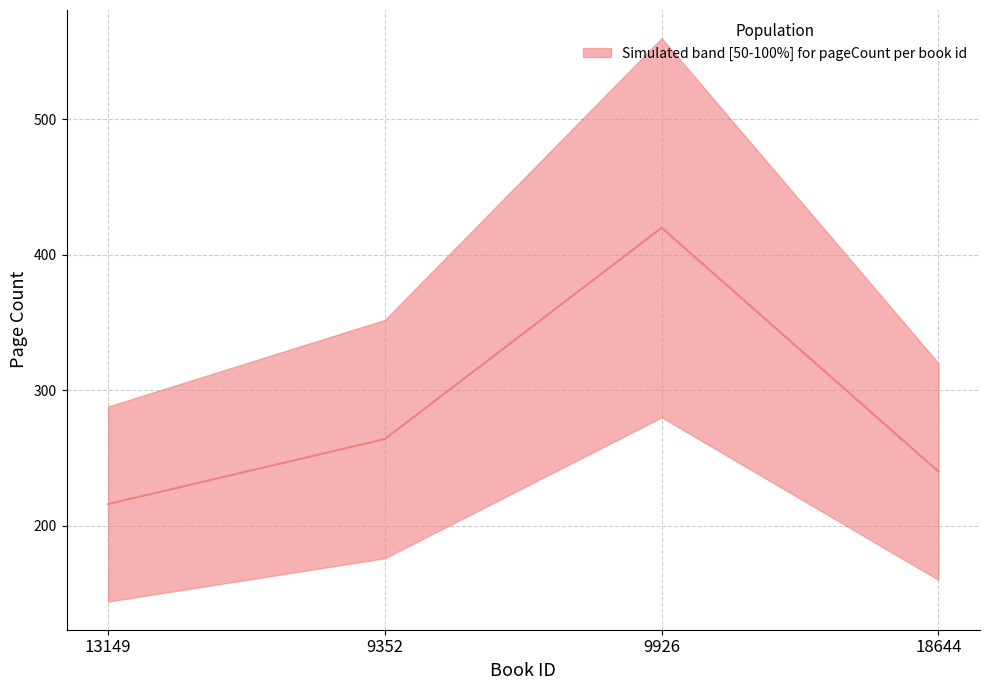

How many lines are shown in the chart?

1